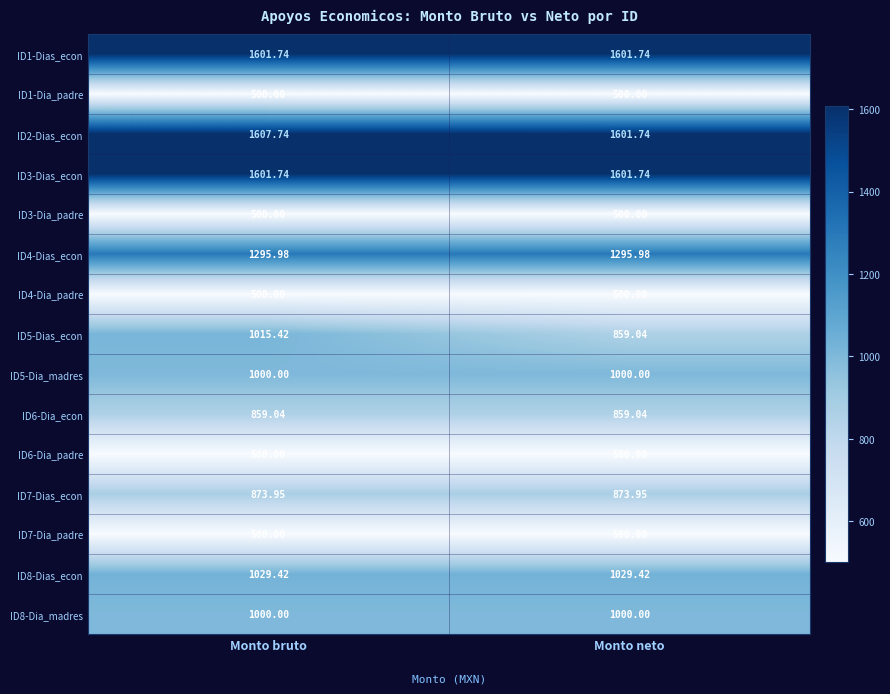

Which series changed the most between Monto bruto and Monto neto?

ID5-Dias_econ